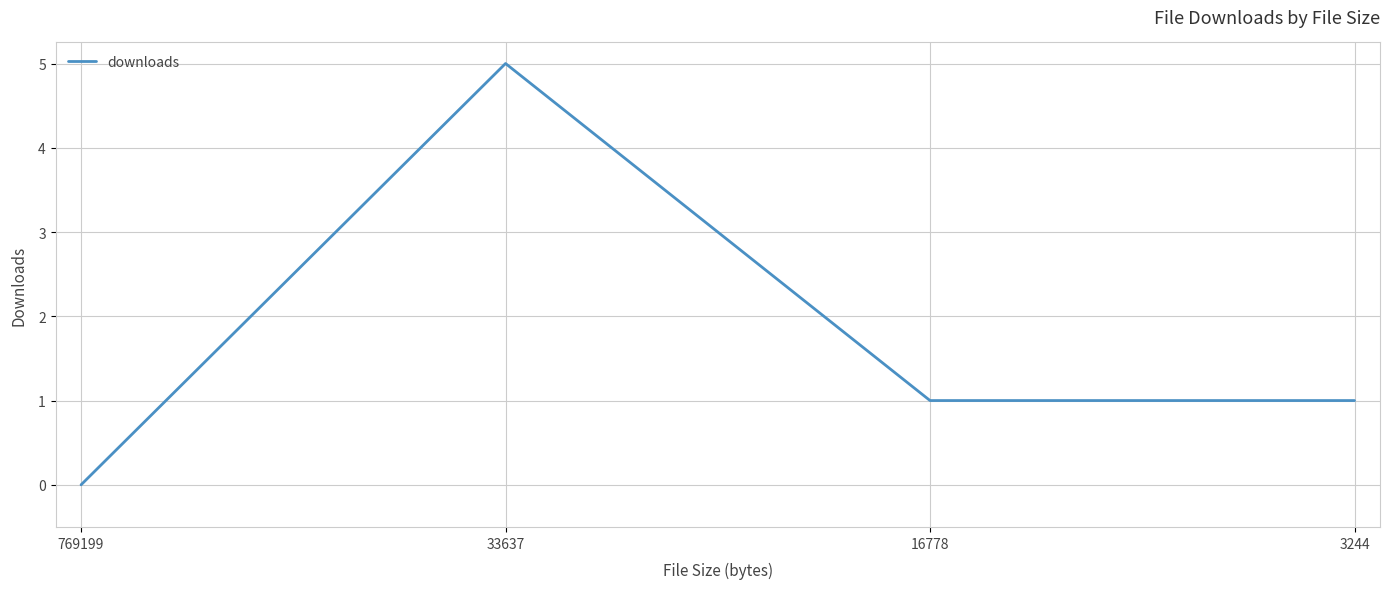

Reading left to right, transcribe all the data shown in this chart.

0	5	1	1